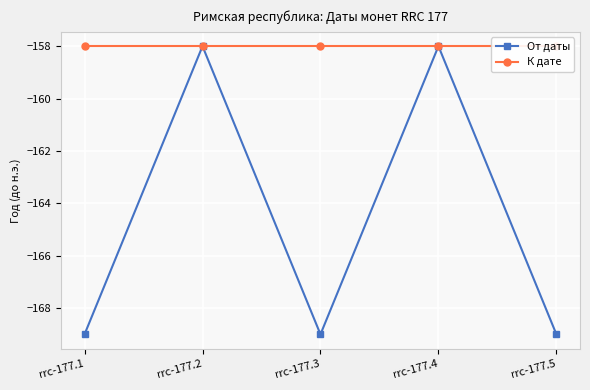

Is this an area chart (filled region under the line)?

No